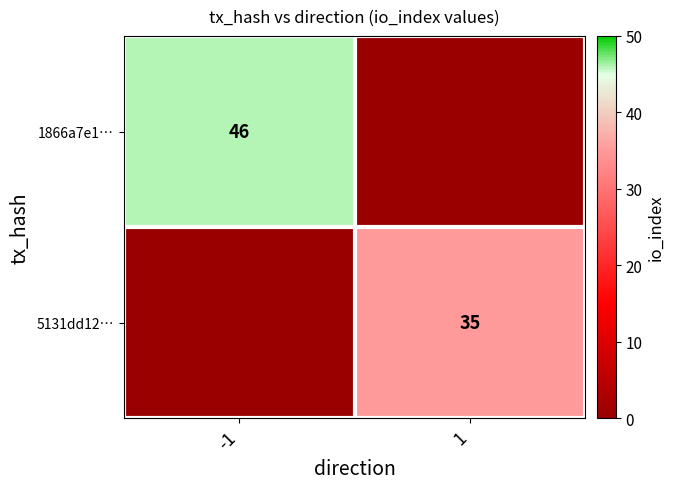

The value of 1866a7e1… at -1 is 22. True or false?

False